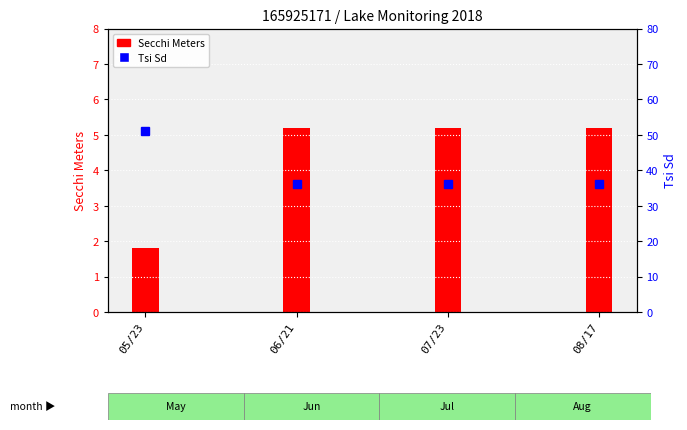

What is the difference between the maximum and minimum values?

15